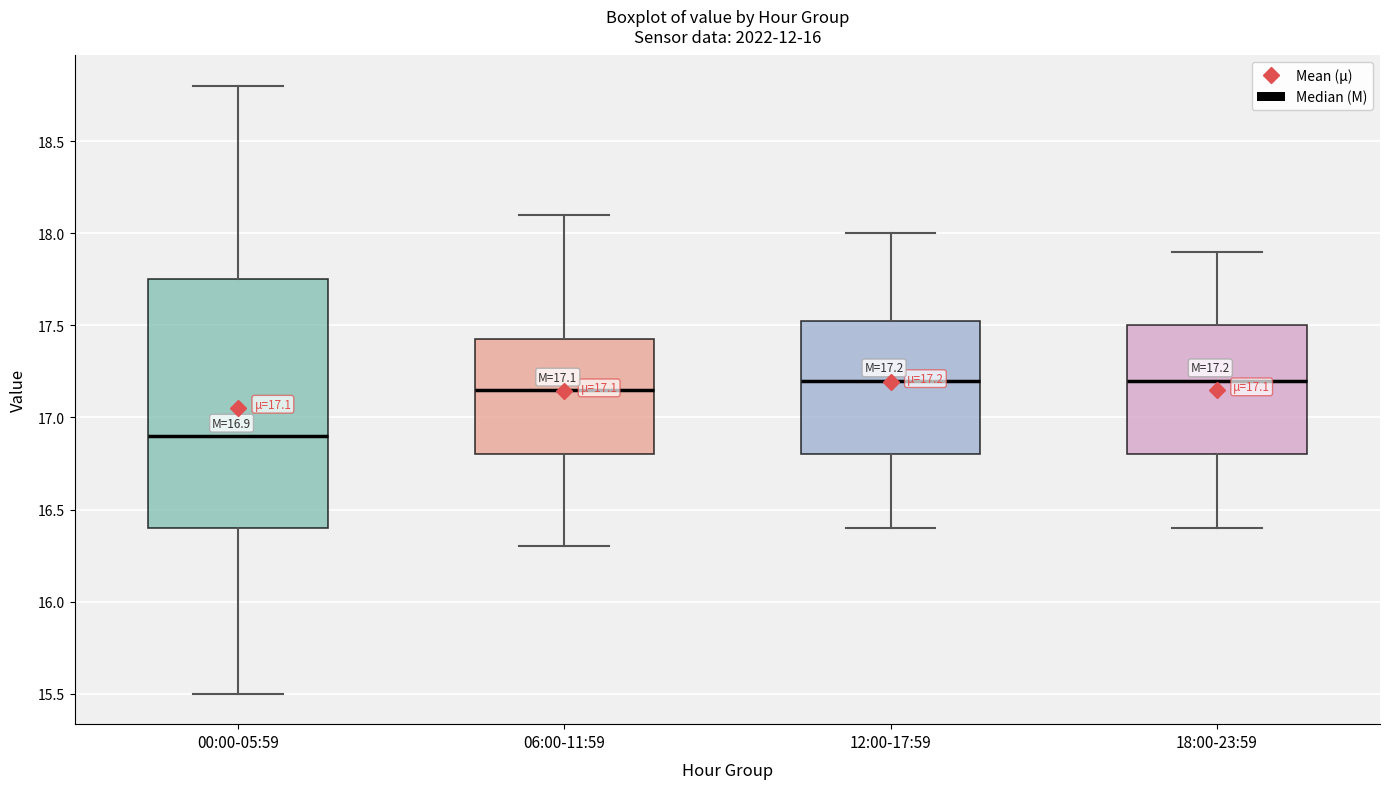

Which box is the tallest, from its lower edge to its upper edge?

00:00-05:59